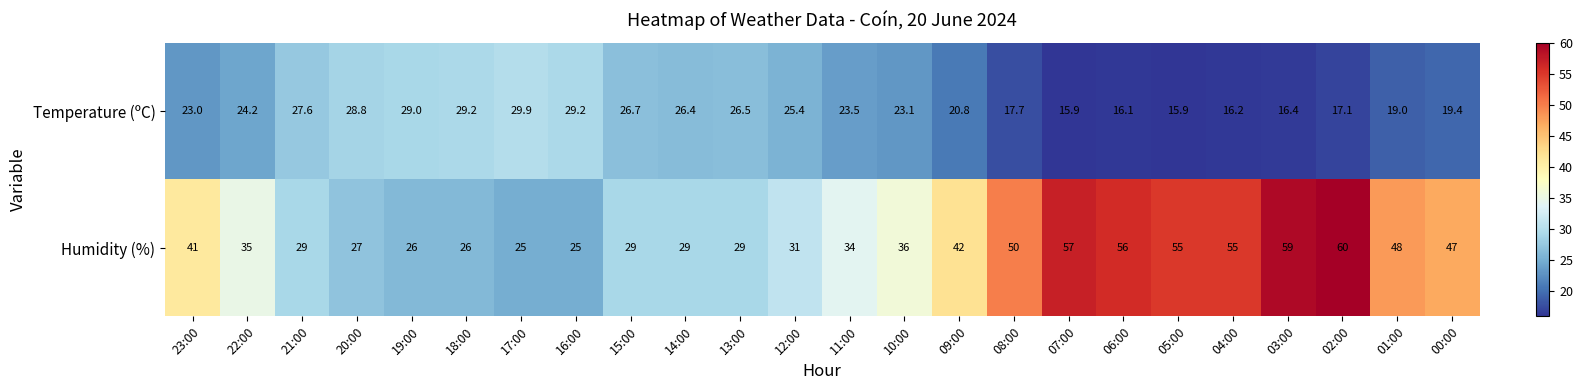

At 07:00, list the series in order from largest to smallest.

Humidity (%), Temperature (ºC)